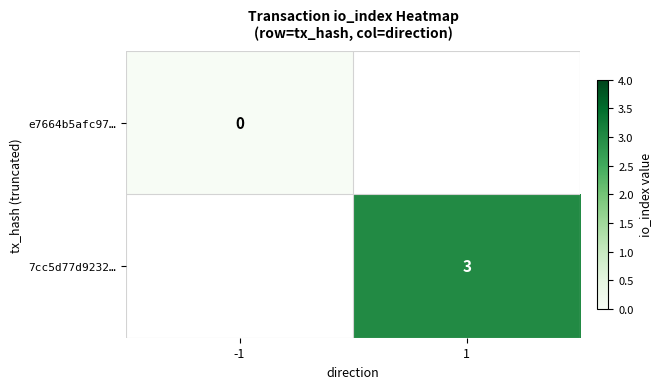

List the labels in order of 7cc5d77d9232… value, smallest first.

-1, 1